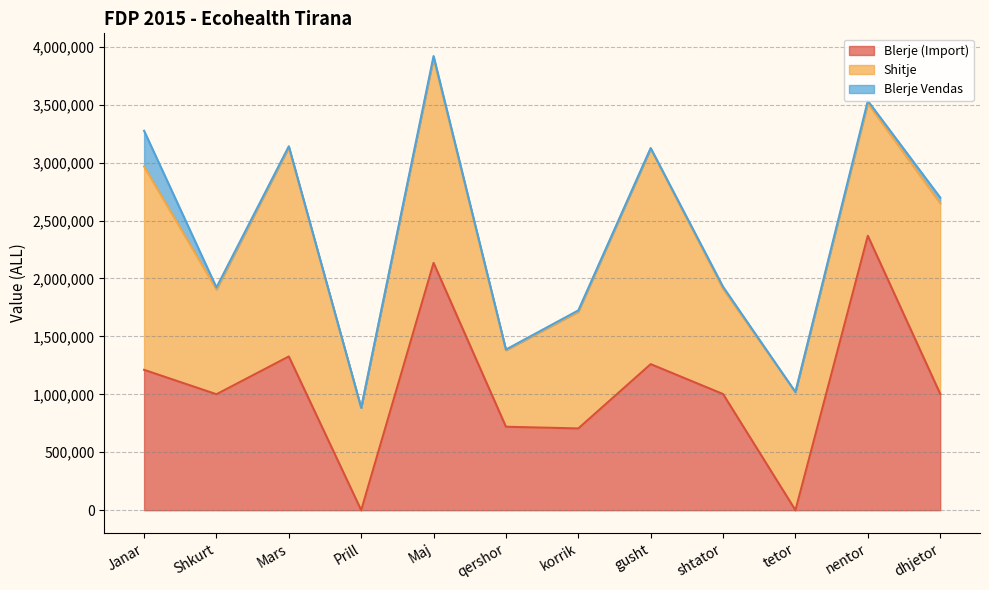

At which category does the chart reach its minimum across all series?

Prill